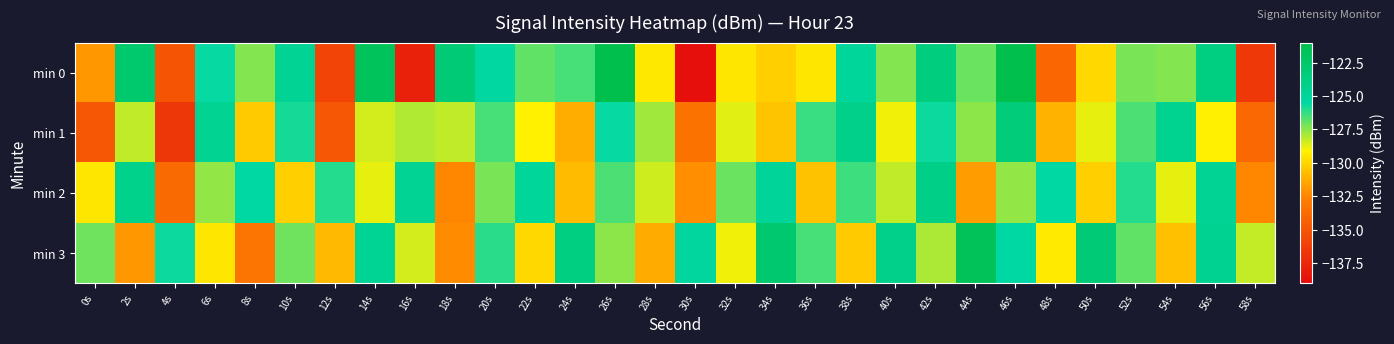

Reading left to right, what are all the values shown in this chart?

min 0: 0s=-131.9	2s=-122.6	4s=-135.0	6s=-125.6	8s=-127.4	10s=-124.6	12s=-135.9	14s=-121.8	16s=-137.9	18s=-123.0	20s=-125.3	22s=-126.9	24s=-126.5	26s=-121.1	28s=-129.4	30s=-138.8	32s=-129.5	34s=-130.2	36s=-129.5	38s=-125.0	40s=-127.4	42s=-123.6	44s=-127.0	46s=-121.1	48s=-134.1	50s=-129.9	52s=-127.2	54s=-127.4	56s=-123.7	58s=-136.6
min 1: 0s=-134.9	2s=-128.2	4s=-136.6	6s=-124.5	8s=-130.3	10s=-125.8	12s=-134.9	14s=-128.5	16s=-128.0	18s=-128.2	20s=-126.5	22s=-129.1	24s=-131.2	26s=-125.6	28s=-127.8	30s=-133.4	32s=-128.7	34s=-130.5	36s=-126.3	38s=-124.1	40s=-128.9	42s=-125.7	44s=-127.5	46s=-123.3	48s=-131.1	50s=-128.8	52s=-126.6	54s=-124.4	56s=-129.2	58s=-134.0
min 2: 0s=-129.5	2s=-124.2	4s=-133.8	6s=-127.6	8s=-125.4	10s=-130.2	12s=-126.0	14s=-128.8	16s=-124.6	18s=-132.4	20s=-127.2	22s=-125.0	24s=-130.8	26s=-126.6	28s=-128.4	30s=-132.2	32s=-127.0	34s=-124.8	36s=-130.6	38s=-126.4	40s=-128.2	42s=-124.0	44s=-131.8	46s=-127.6	48s=-125.4	50s=-130.2	52s=-126.0	54s=-128.8	56s=-124.6	58s=-132.4
min 3: 0s=-127.1	2s=-131.9	4s=-125.7	6s=-129.5	8s=-133.3	10s=-127.1	12s=-130.9	14s=-124.7	16s=-128.5	18s=-132.3	20s=-126.1	22s=-129.9	24s=-123.7	26s=-127.5	28s=-131.3	30s=-125.1	32s=-128.9	34s=-122.7	36s=-126.5	38s=-130.3	40s=-124.1	42s=-127.9	44s=-121.7	46s=-125.5	48s=-129.3	50s=-123.1	52s=-126.9	54s=-130.7	56s=-124.5	58s=-128.3